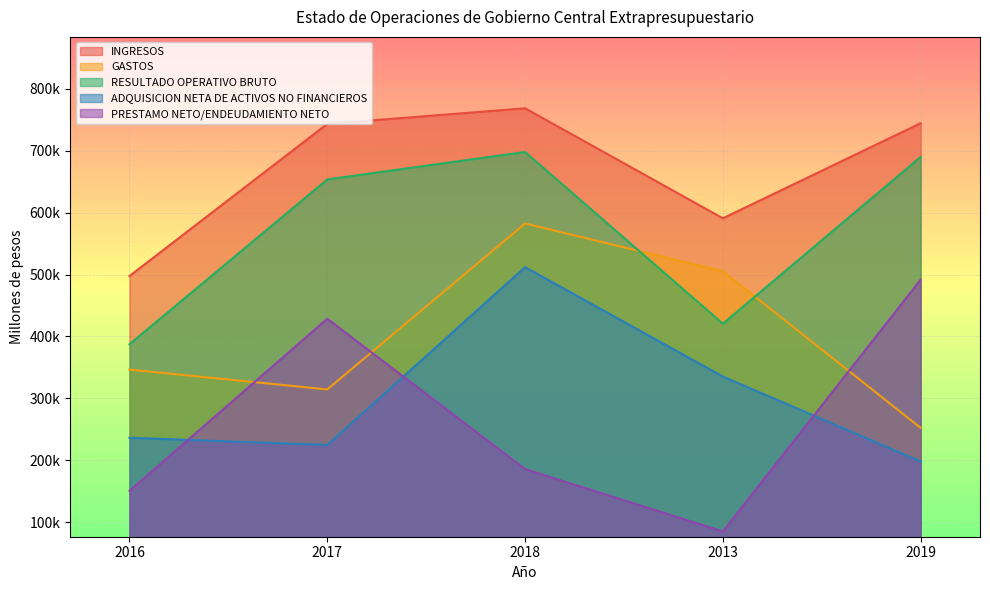

Reading left to right, extract all data points from this chart.

INGRESOS: 497554.3	743131.3	768309.1	590751.0	744204.4
GASTOS: 346616.8	314521.9	582412.1	505388.0	252480.2
RESULTADO OPERATIVO BRUTO: 387483.4	653510.5	697813.3	420685.0	689866.4
ADQUISICION NETA DE ACTIVOS NO FINANCIEROS: 236546.0	224901.0	511916.3	335322.0	198142.2
PRESTAMO NETO/ENDEUDAMIENTO NETO: 150937.5	428609.5	185897.0	85363.0	491724.2